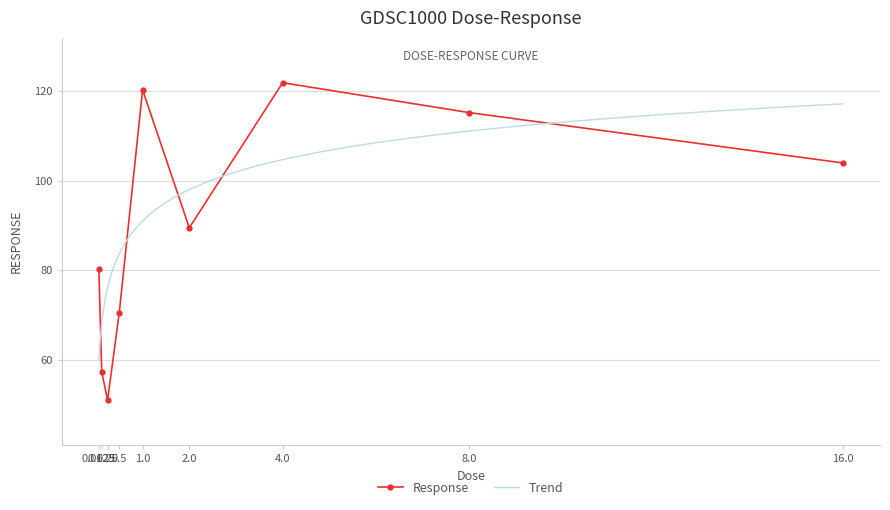

What is the value of the 6th point from the left?

89.5